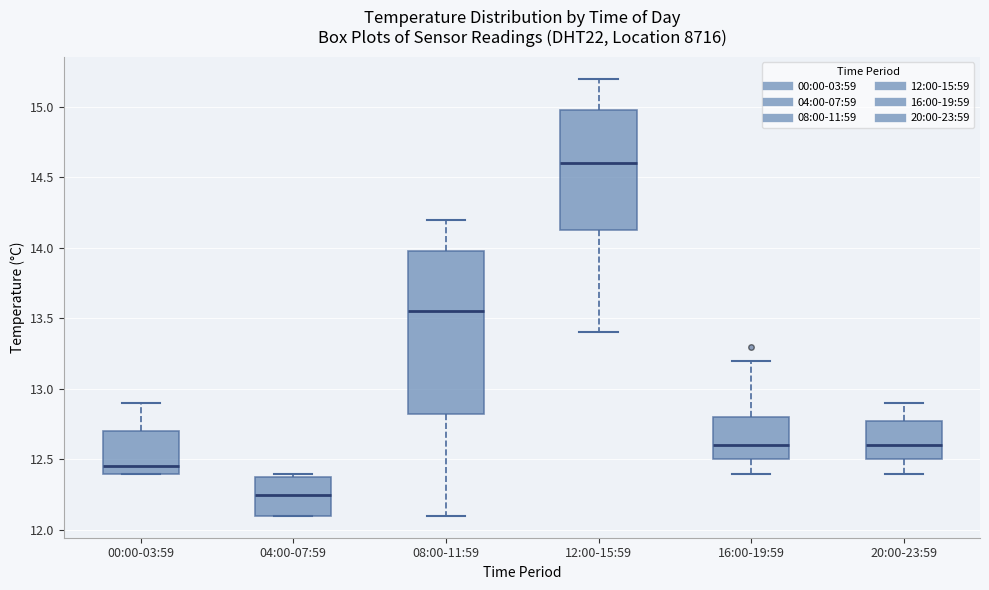

Which box is the tallest, from its lower edge to its upper edge?

08:00-11:59